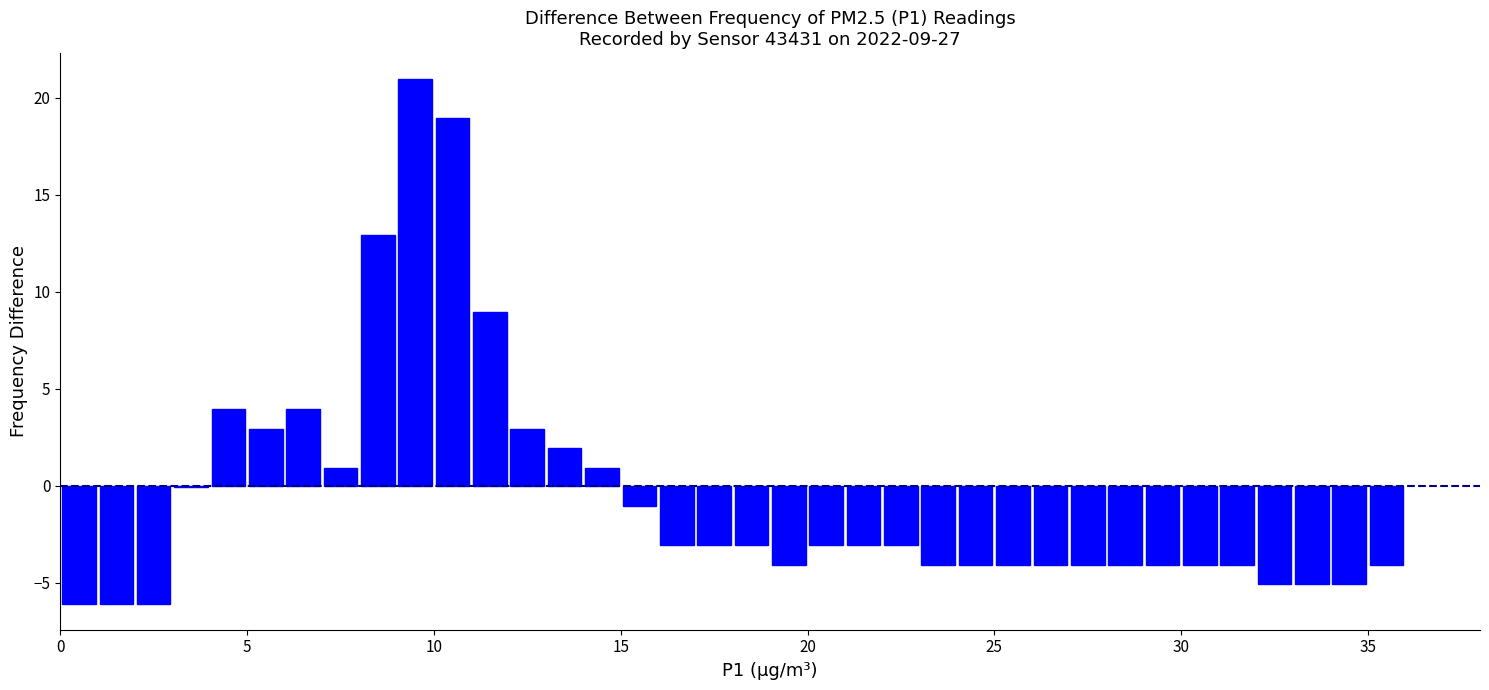

Around what value on the x-axis is the tallest bar? Give the approximate position of its centre, as read against the axis.

9.5